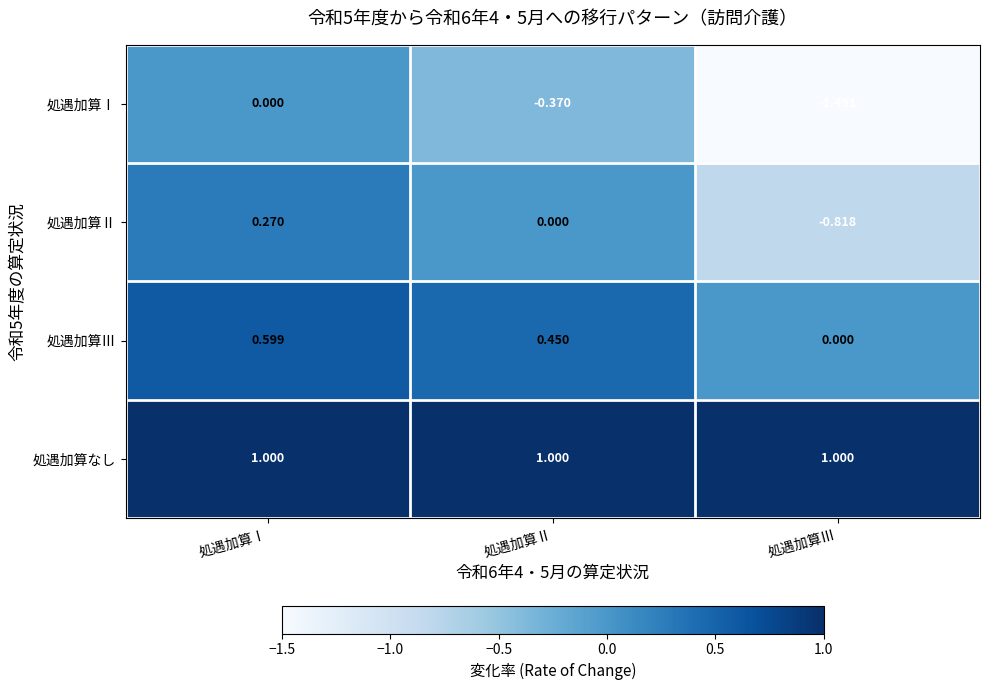

Which series changed the most between 処遇加算Ⅰ and 処遇加算Ⅲ?

処遇加算Ⅰ